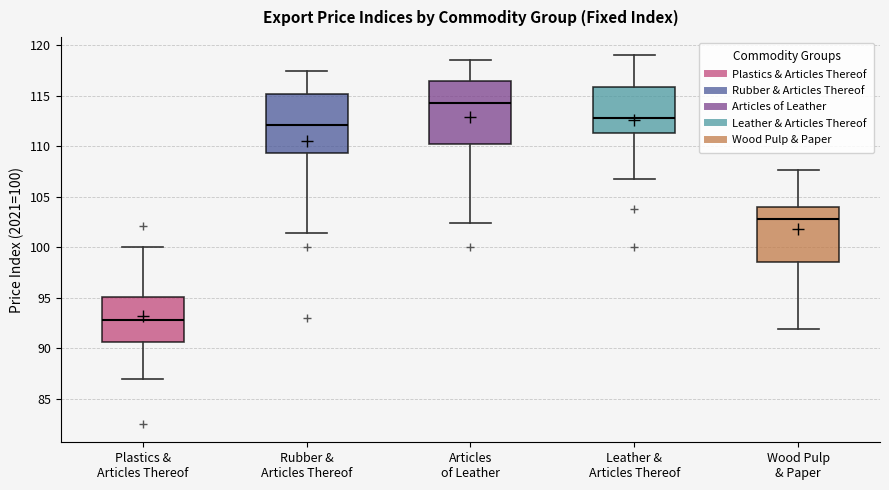

Reading left to right, transcribe this box plot: for each box, give where its median line is, the range the box spans, and where its two whiskers end, as read against the y-axis. The values are not printed on the chart, so give them approximately, as read against the axis.

Plastics & Articles Thereof: median 93.0, box 90.5 to 95.0, whiskers 87.0 to 100.0
Rubber & Articles Thereof: median 112.0, box 109.5 to 115.0, whiskers 101.5 to 117.5
Articles of Leather: median 114.5, box 110.0 to 116.5, whiskers 102.5 to 118.5
Leather & Articles Thereof: median 113.0, box 111.5 to 116.0, whiskers 107.0 to 119.0
Wood Pulp & Paper: median 102.5, box 98.5 to 104.0, whiskers 92.0 to 107.5